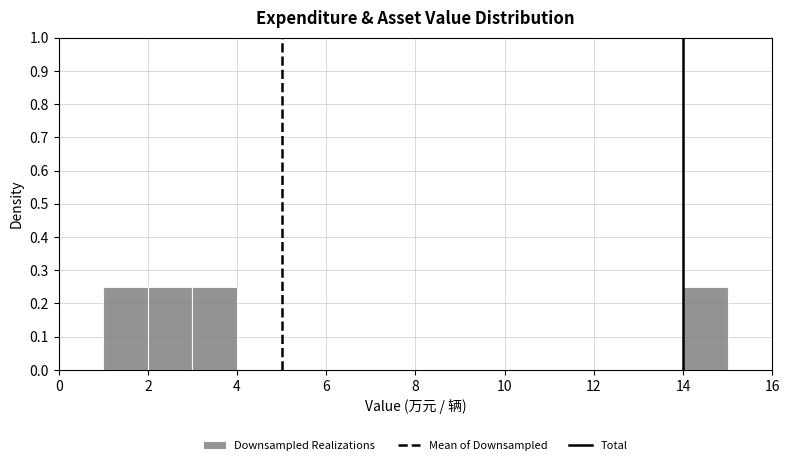

What is the height of the bar covering 3 to 4 on the x-axis? The values are not printed on the chart, so give them approximately, as read against the axis.

0.25